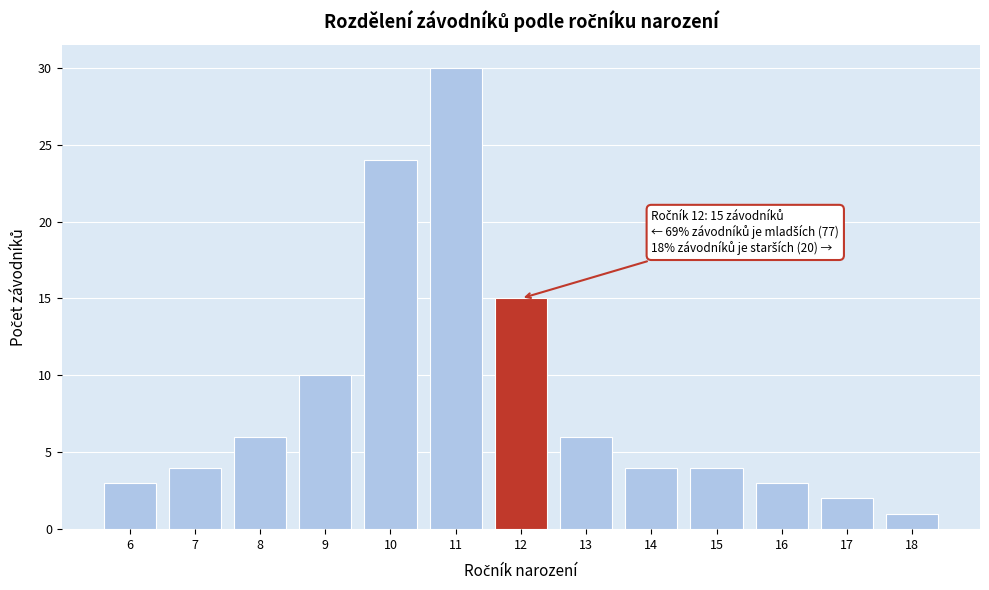

Which range on the x-axis has the tallest bar?

10.5 to 11.5